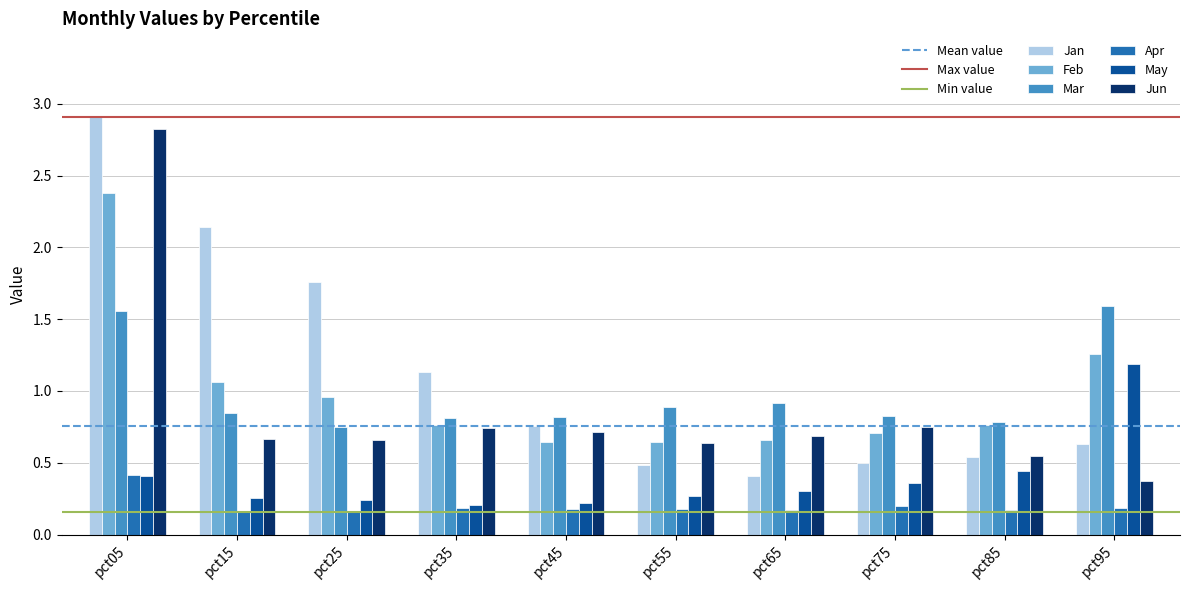

What is the difference between the May values at pct95 and pct15?

0.9